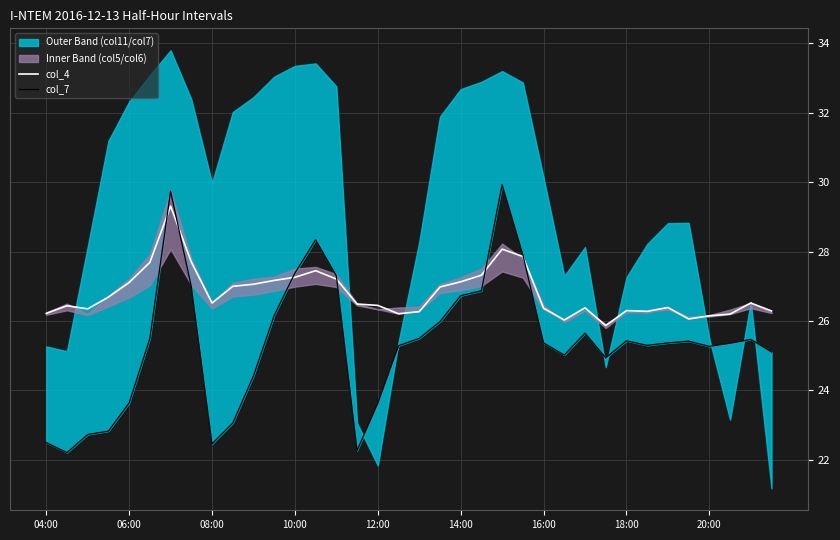

Count the number of categories in the chart.

36